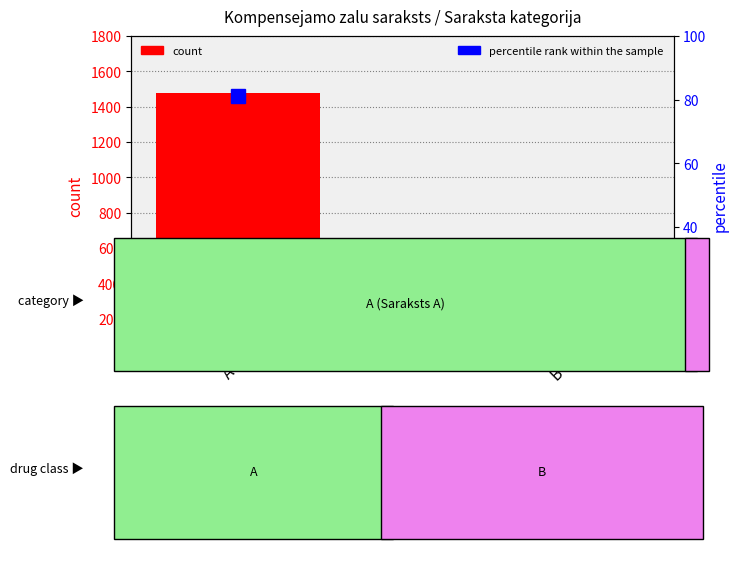

The value of percentile rank within the sample at A is 113. True or false?

False